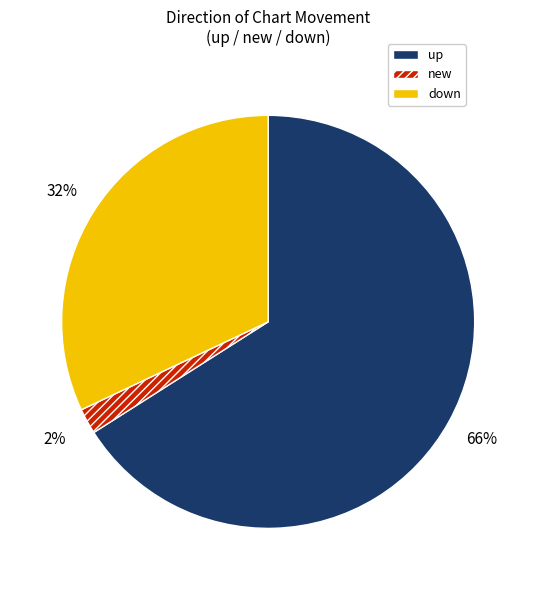

Does any single category account for the majority?

Yes